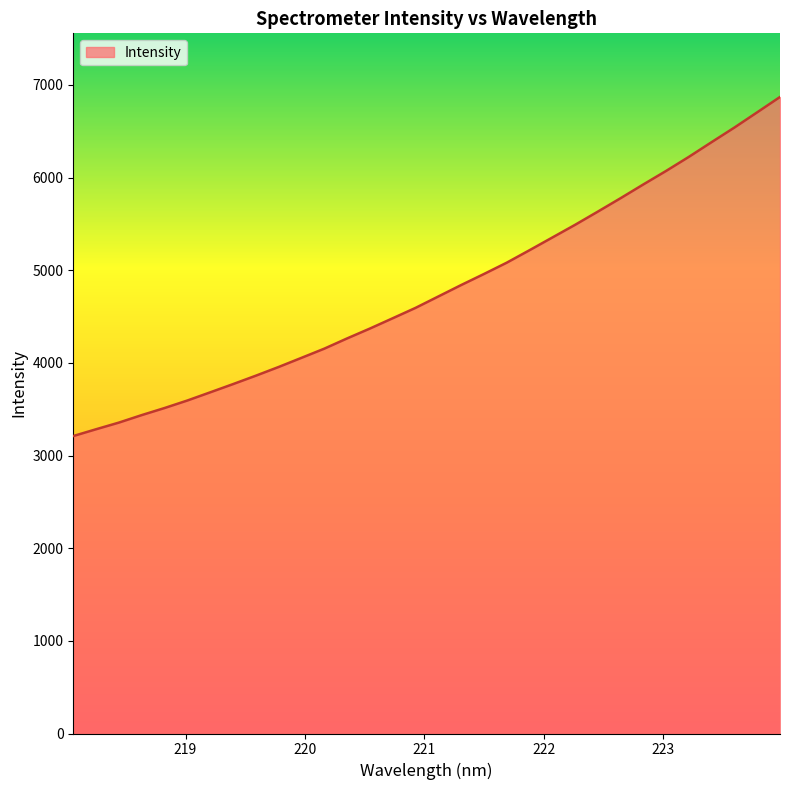

What is the difference between the maximum and minimum values?

3659.0